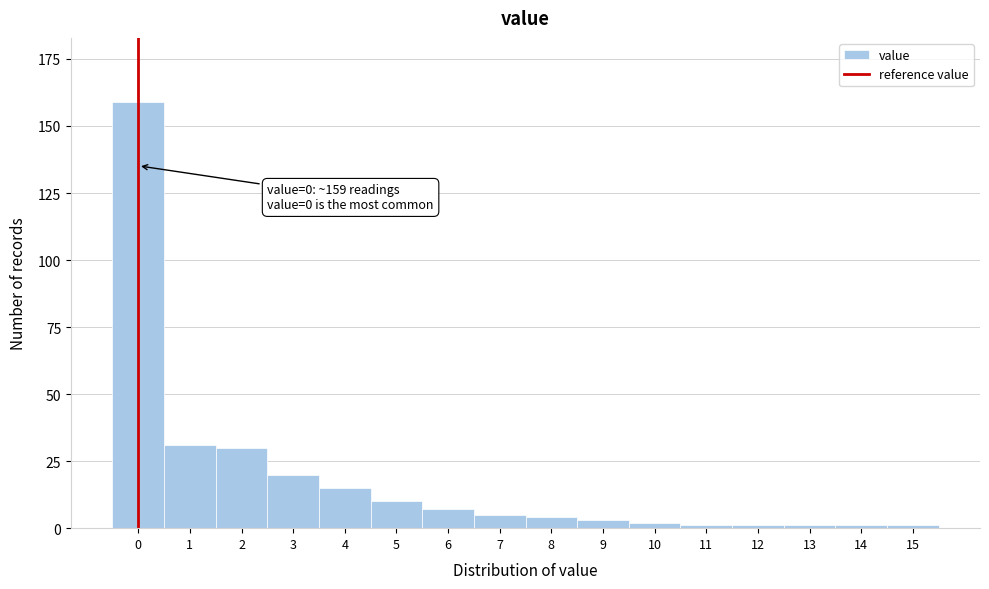

Reading left to right, what are all the values shown in this chart?

0=159	1=31	2=30	3=20	4=15	5=10	6=7	7=5	8=4	9=3	10=2	11=1	12=1	13=1	14=1	15=1